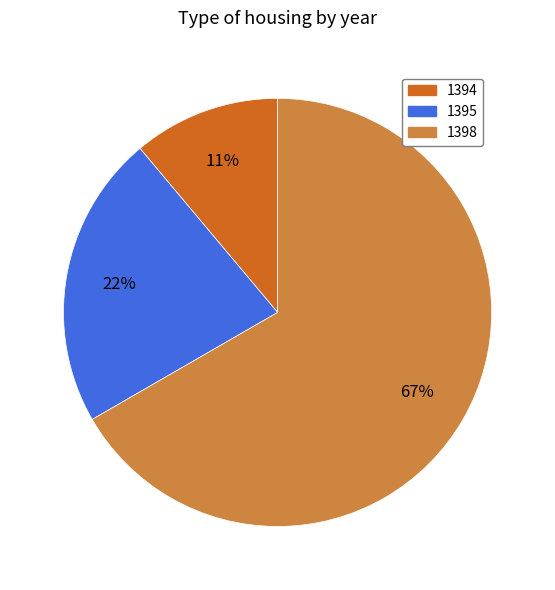

Rank the categories by value from highest to lowest.

1398, 1395, 1394